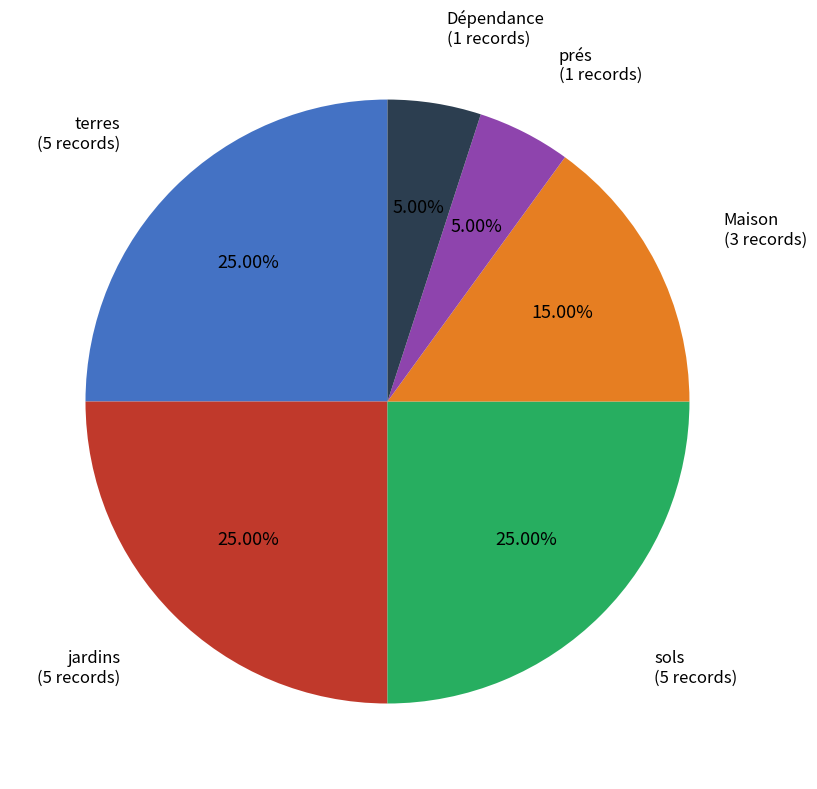

Is there a majority slice in this chart?

No